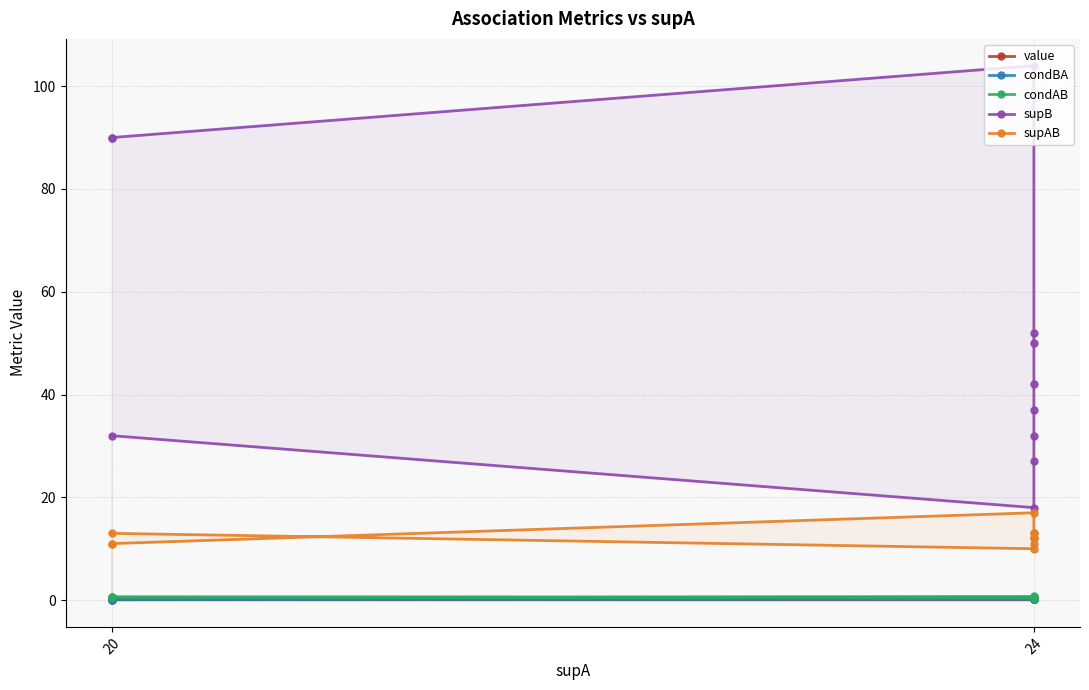

How many condAB values are between 0 and 1?

11